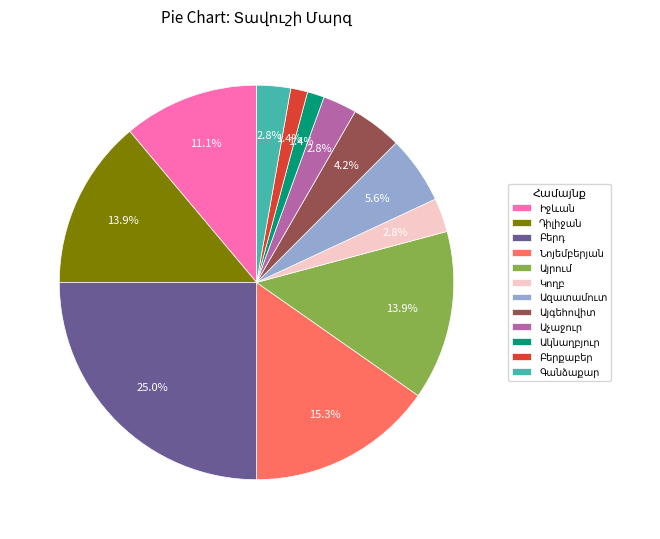

Does any single category account for the majority?

No